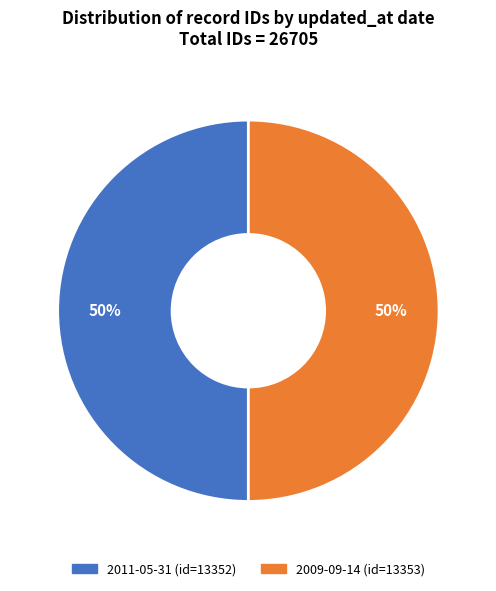

How many segments does this pie chart have?

2